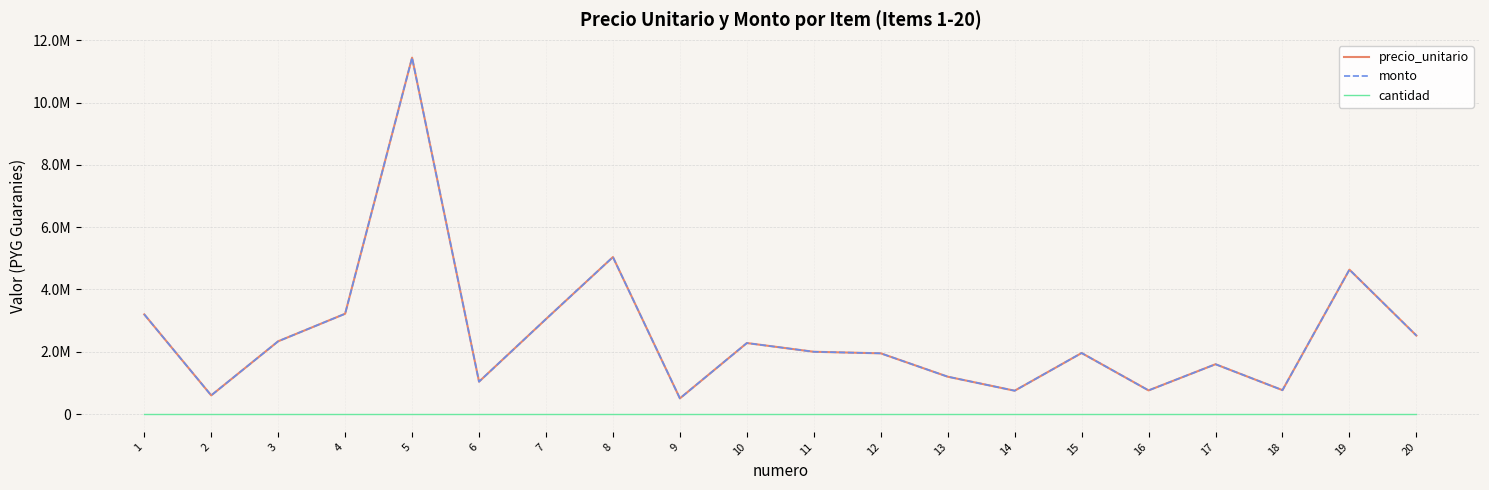

What is the average value of the precio_unitario series?

2542720